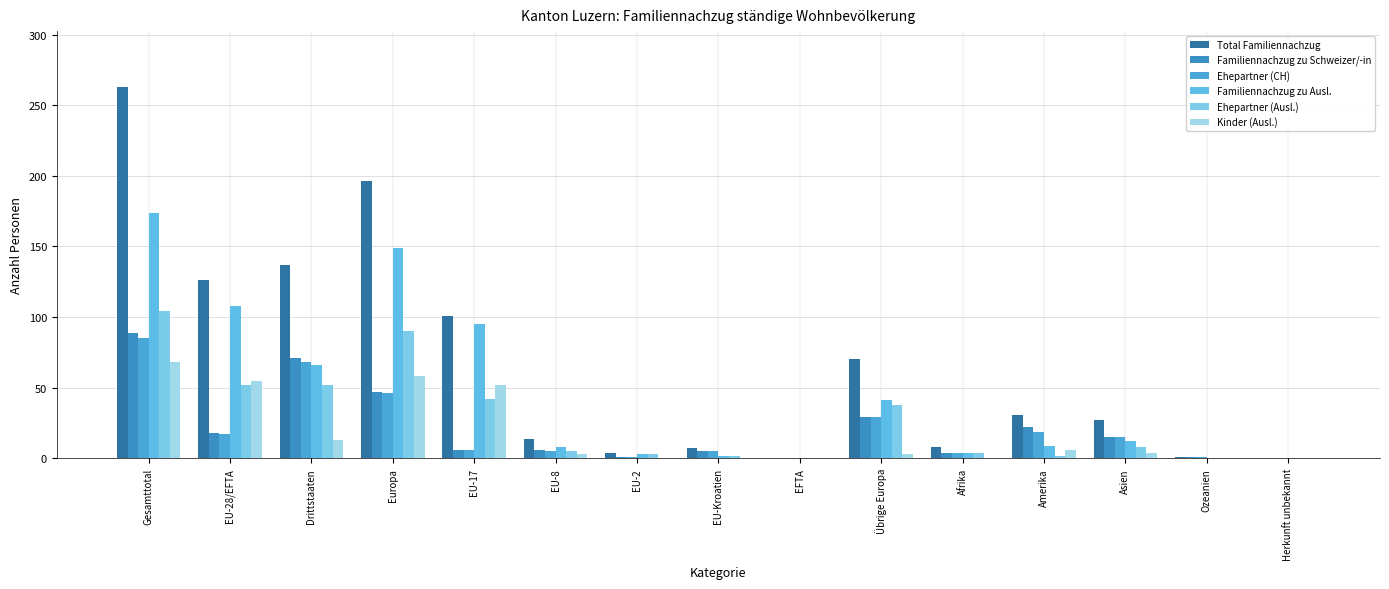

What are all the series names shown in the legend?

Total Familiennachzug, Familiennachzug zu Schweizer/-in, Ehepartner (CH), Familiennachzug zu Ausl., Ehepartner (Ausl.), Kinder (Ausl.)